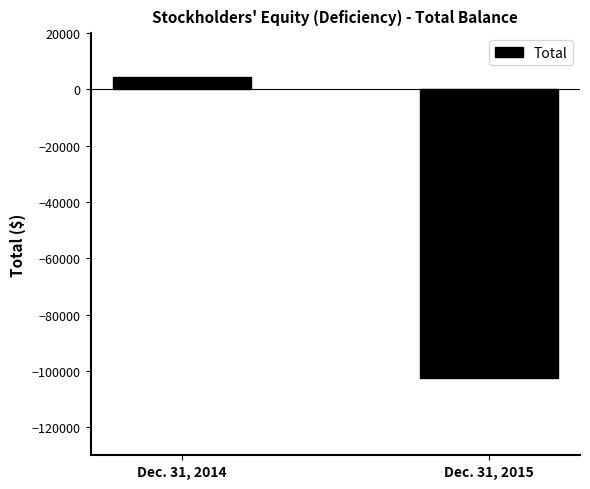

What is the maximum value shown in the chart?

4468